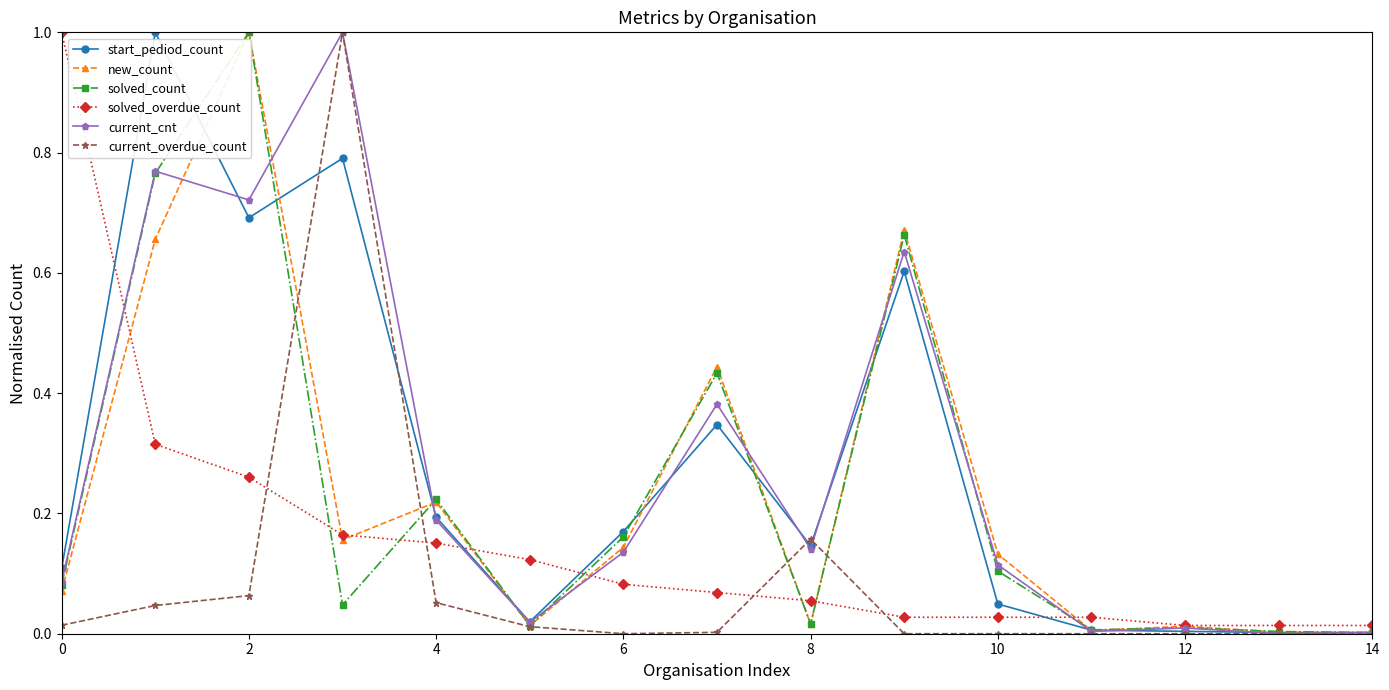

What is the greatest value displayed?

1.0